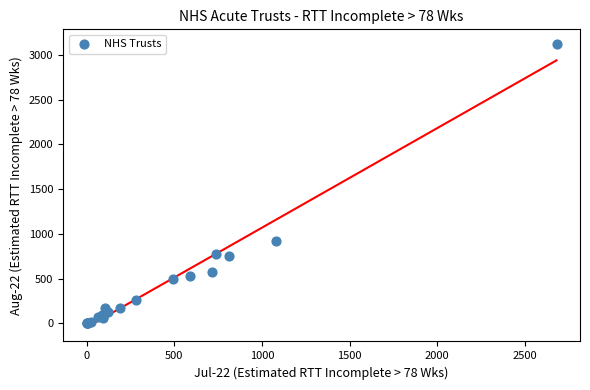

What Y value in the scatter plot is closest to 1564?

921